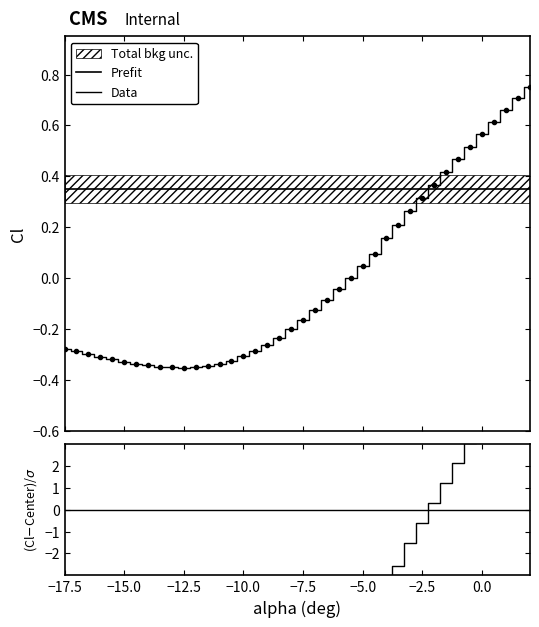

How many values in (Cl-Center)/Width are above zero?

9